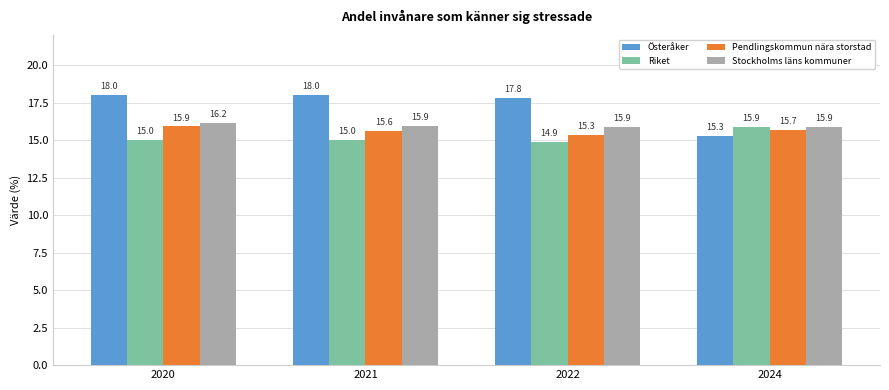

What is the difference between the maximum and minimum values in the Pendlingskommun nära storstad series?

0.6